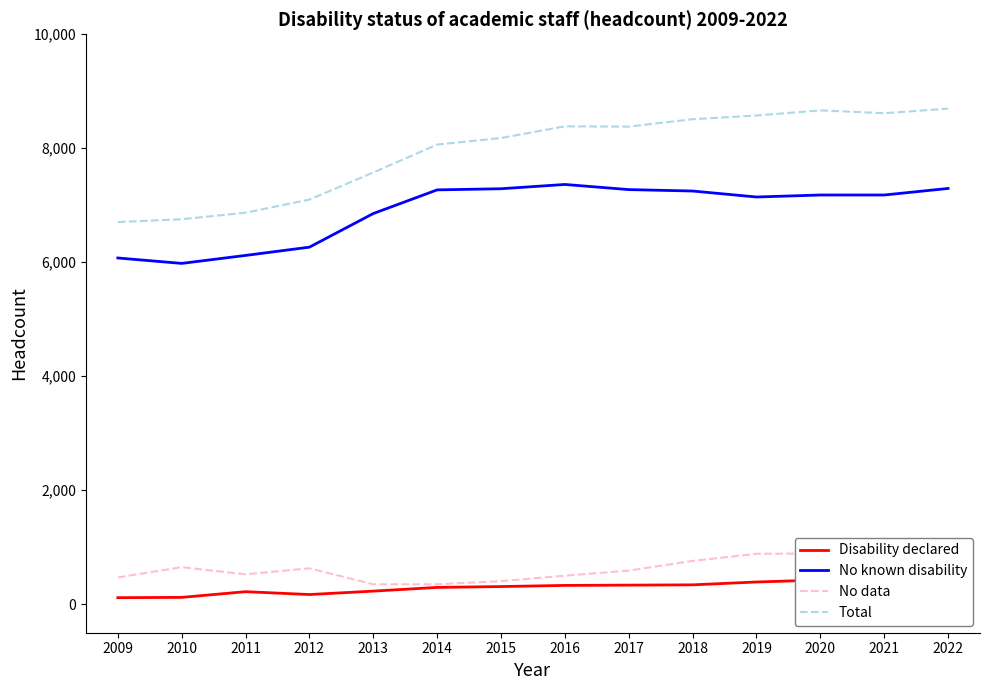

How many categories are shown in the chart?

14